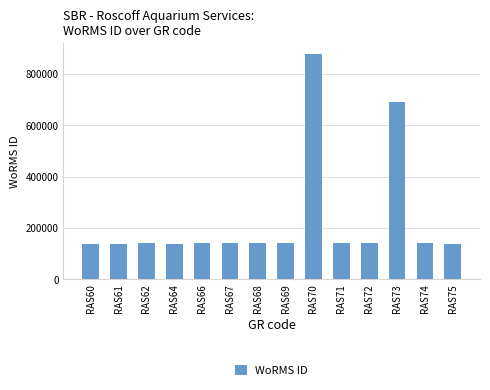

What is the sum of all values?

3244913